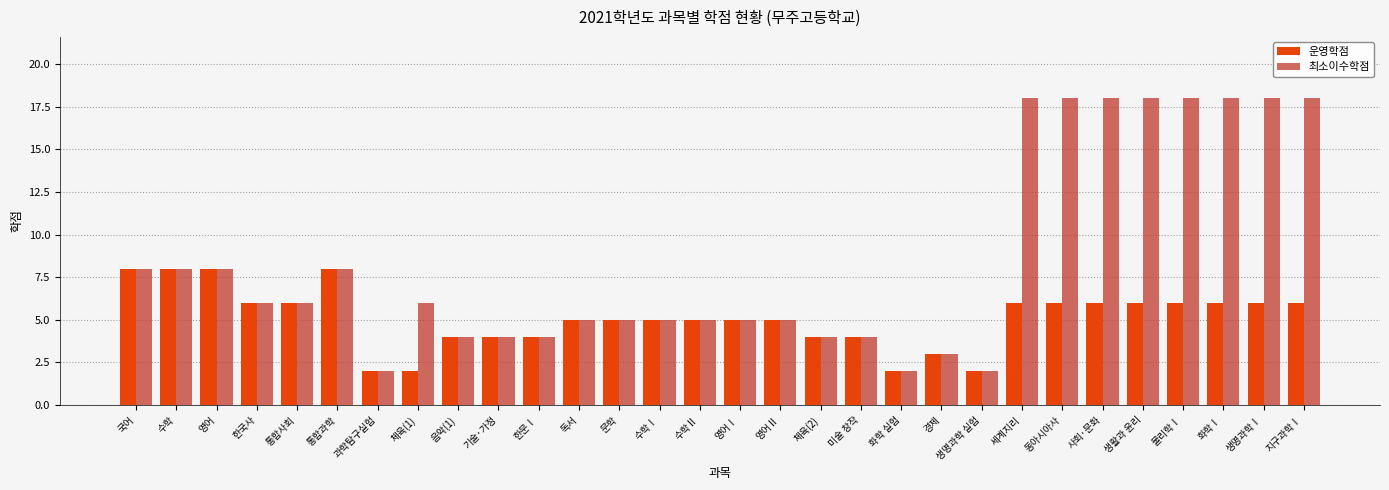

What is the sum of the 최소이수학점 values at 생명과학Ⅰ and 문학?

23